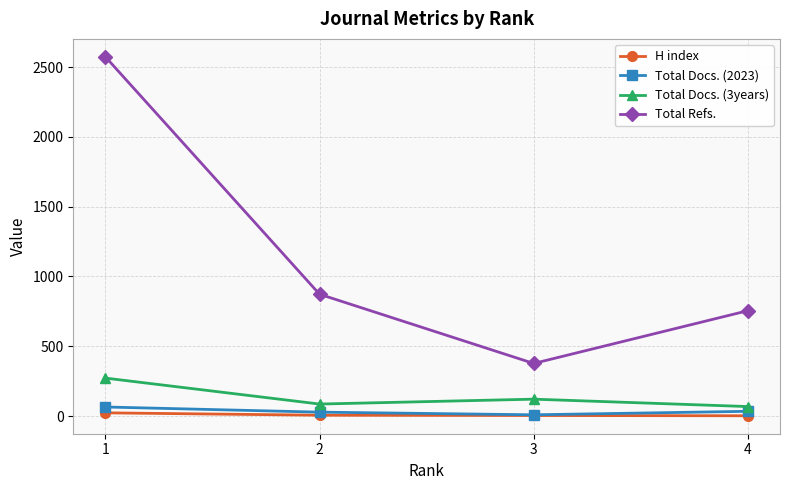

Which series has the widest spread of values?

Total Refs.